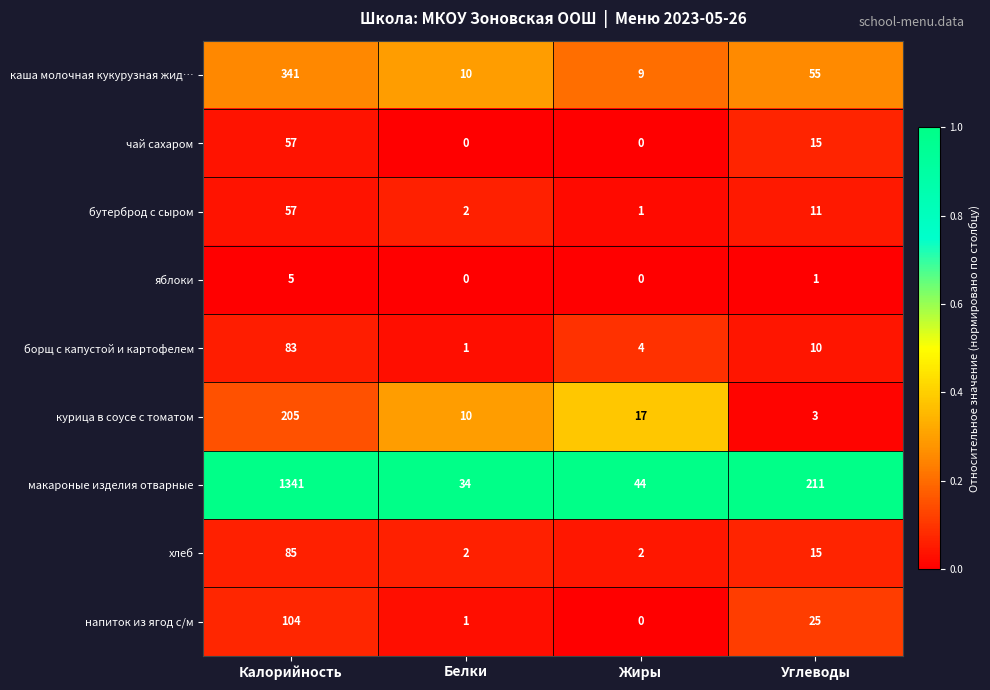

List the labels in order of бутерброд с сыром value, largest first.

Калорийность, Углеводы, Белки, Жиры